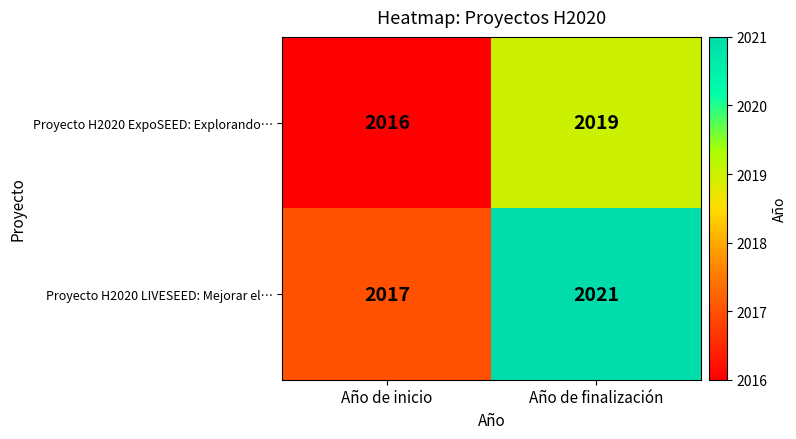

At Año de inicio, list the series in order from smallest to largest.

Proyecto H2020 ExpoSEED: Explorando…, Proyecto H2020 LIVESEED: Mejorar el…